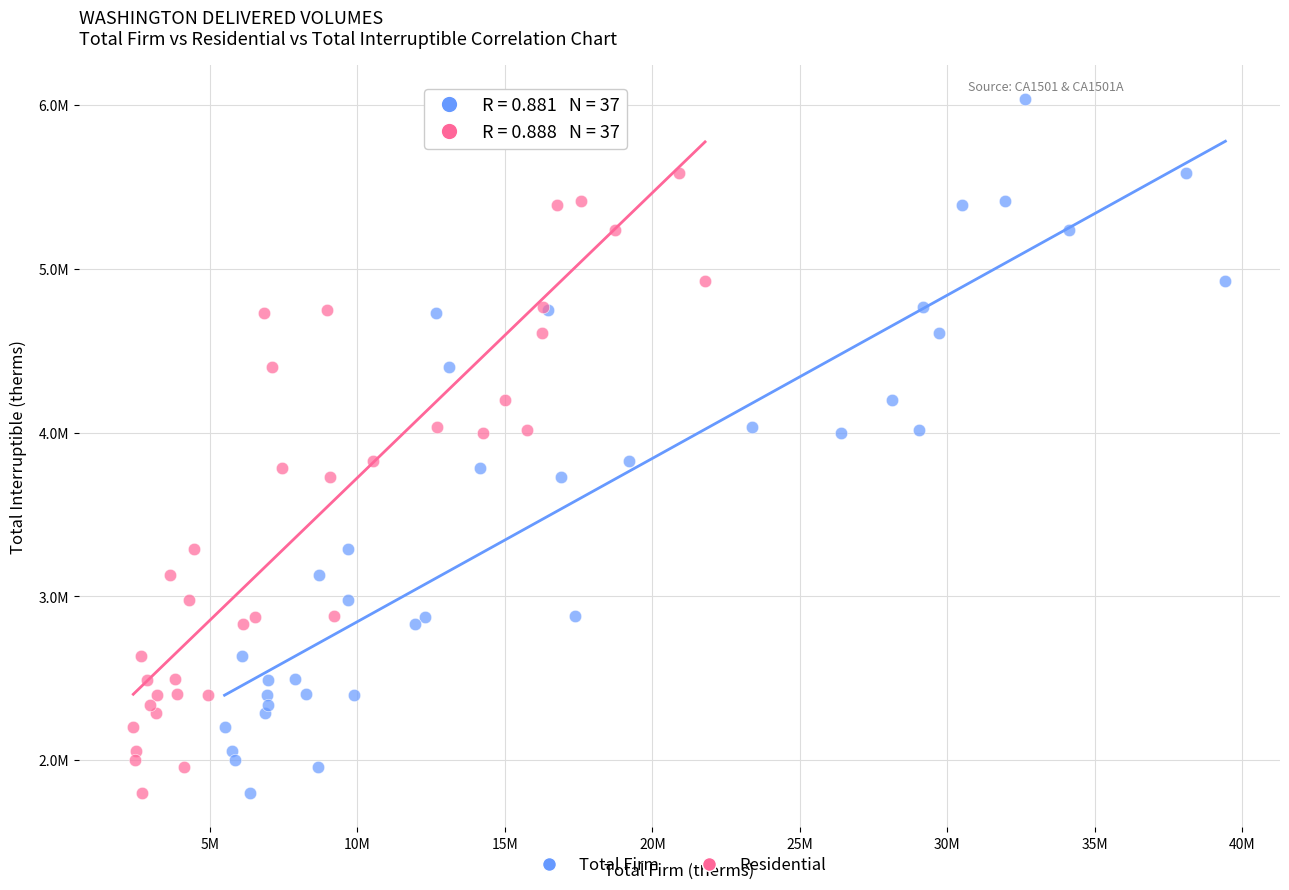

What are all the series names shown in the legend?

Total Firm, Residential